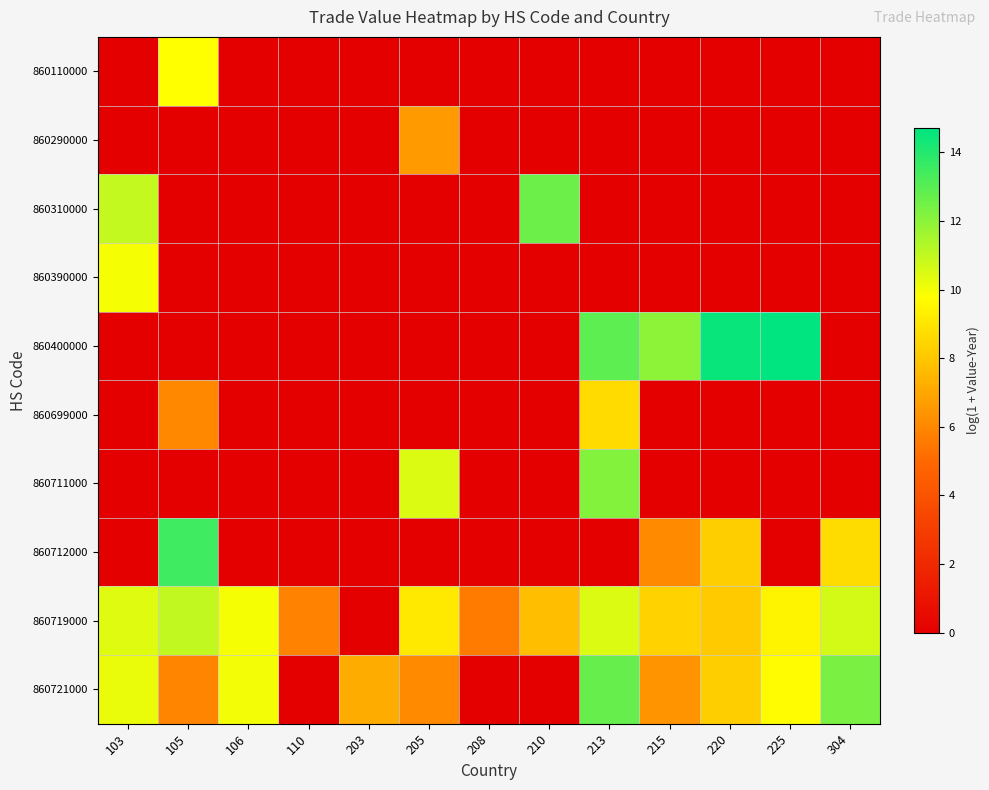

Reading left to right, what are all the values shown in this chart?

860110000: 103=0.0	105=9.8	106=0.0	110=0.0	203=0.0	205=0.0	208=0.0	210=0.0	213=0.0	215=0.0	220=0.0	225=0.0	304=0.0
860290000: 103=0.0	105=0.0	106=0.0	110=0.0	203=0.0	205=6.6	208=0.0	210=0.0	213=0.0	215=0.0	220=0.0	225=0.0	304=0.0
860310000: 103=11.0	105=0.0	106=0.0	110=0.0	203=0.0	205=0.0	208=0.0	210=12.6	213=0.0	215=0.0	220=0.0	225=0.0	304=0.0
860390000: 103=9.9	105=0.0	106=0.0	110=0.0	203=0.0	205=0.0	208=0.0	210=0.0	213=0.0	215=0.0	220=0.0	225=0.0	304=0.0
860400000: 103=0.0	105=0.0	106=0.0	110=0.0	203=0.0	205=0.0	208=0.0	210=0.0	213=12.9	215=12.0	220=14.5	225=14.7	304=0.0
860699000: 103=0.0	105=6.0	106=0.0	110=0.0	203=0.0	205=0.0	208=0.0	210=0.0	213=8.6	215=0.0	220=0.0	225=0.0	304=0.0
860711000: 103=0.0	105=0.0	106=0.0	110=0.0	203=0.0	205=10.5	208=0.0	210=0.0	213=12.2	215=0.0	220=0.0	225=0.0	304=0.0
860712000: 103=0.0	105=13.5	106=0.0	110=0.0	203=0.0	205=0.0	208=0.0	210=0.0	213=0.0	215=6.1	220=8.3	225=0.0	304=8.7
860719000: 103=10.4	105=11.0	106=10.0	110=5.8	203=0.0	205=9.1	208=5.6	210=7.7	213=10.5	215=8.4	220=8.1	225=9.5	304=10.6
860721000: 103=10.2	105=5.9	106=10.0	110=0.0	203=7.2	205=6.1	208=0.0	210=0.0	213=12.7	215=6.4	220=8.2	225=9.7	304=12.3